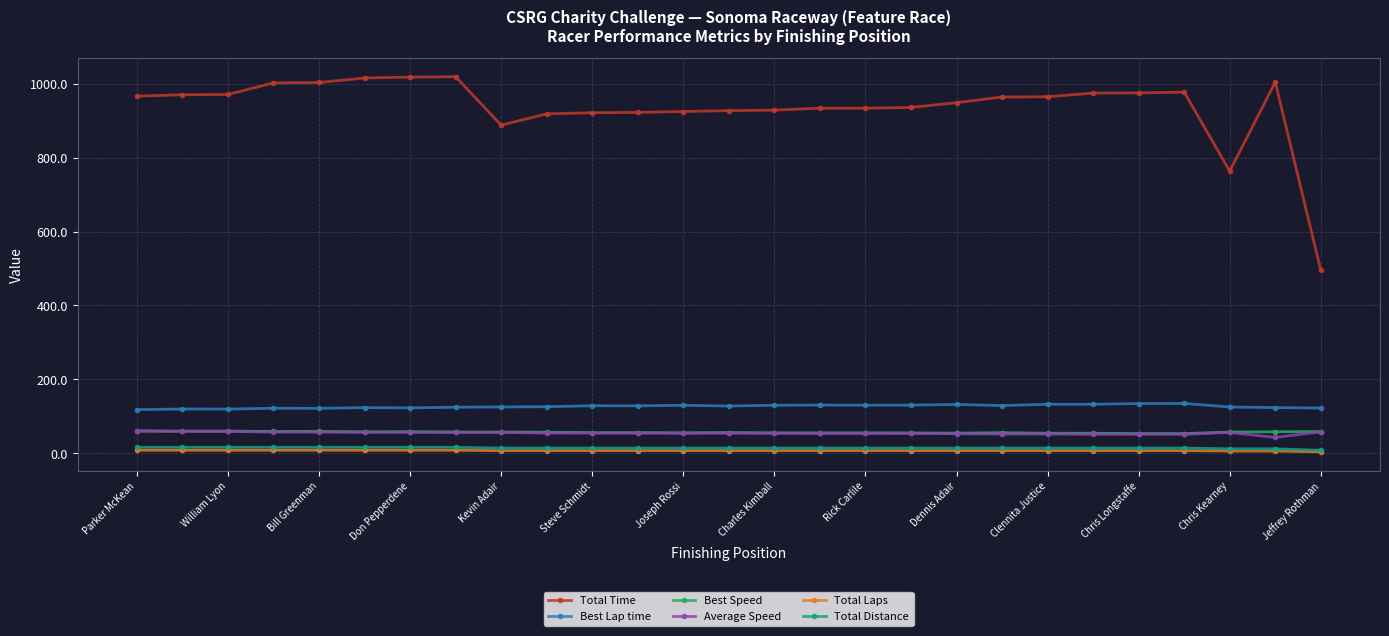

True or false: Total Distance and Best Speed cross at least once.

False